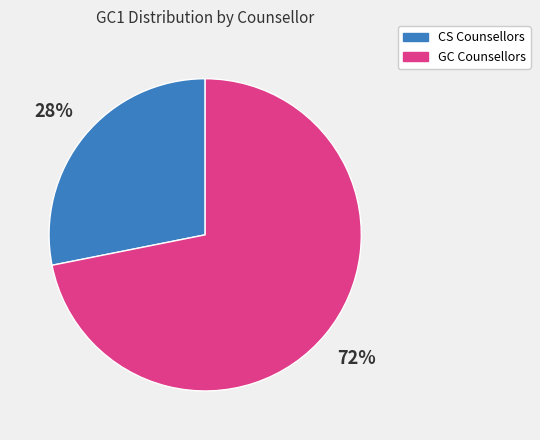

Is there a majority slice in this chart?

Yes